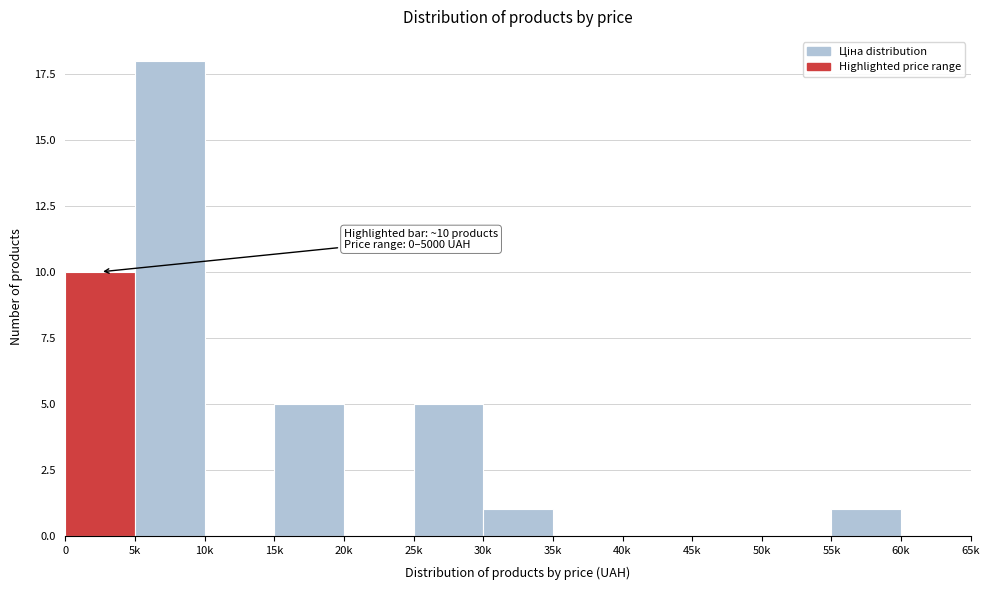

Reading left to right, extract all data points from this chart.

0=10	5k=18	10k=0	15k=5	20k=0	25k=5	30k=1	35k=0	40k=0	45k=0	50k=0	55k=1	60k=0